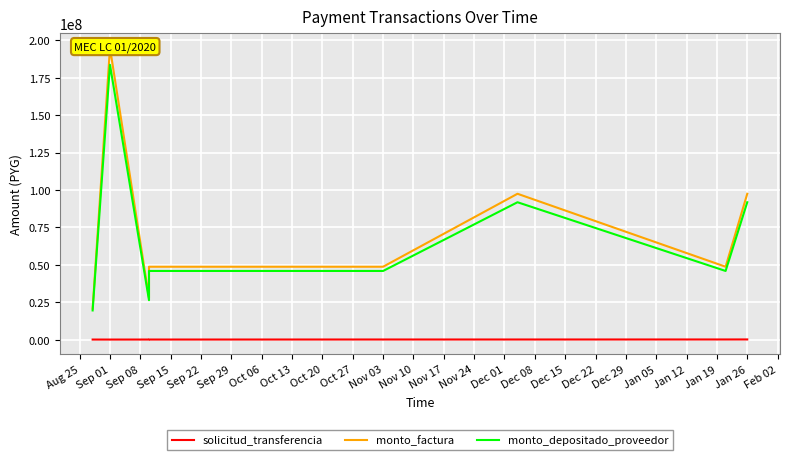

True or false: monto_depositado_proveedor and solicitud_transferencia cross at least once.

False